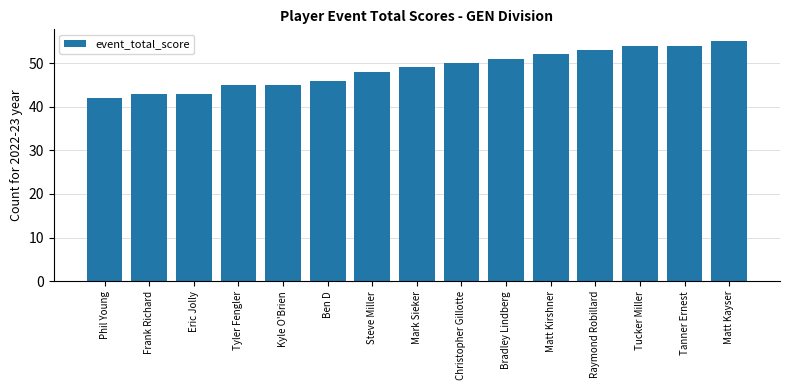

Between Tucker Miller and Steve Miller, which is larger?

Tucker Miller